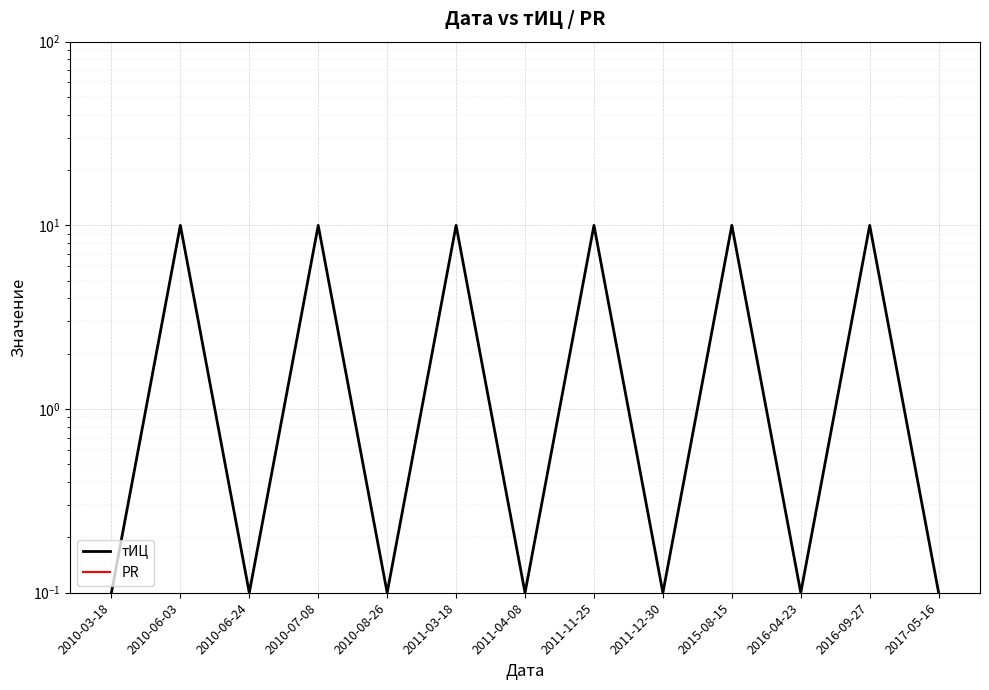

True or false: PR and тИЦ cross at least once.

False